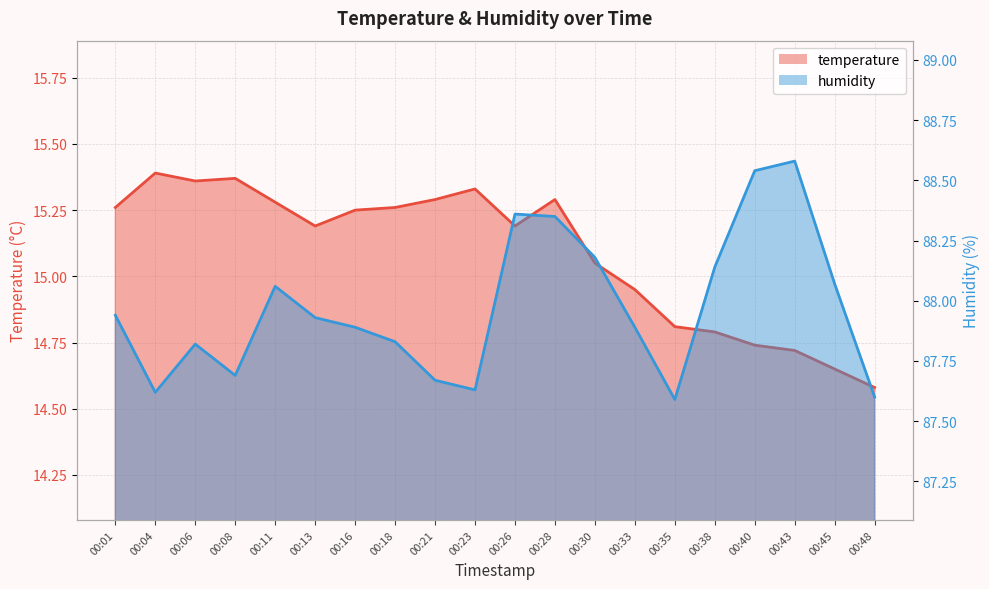

Which series has the widest spread of values?

humidity